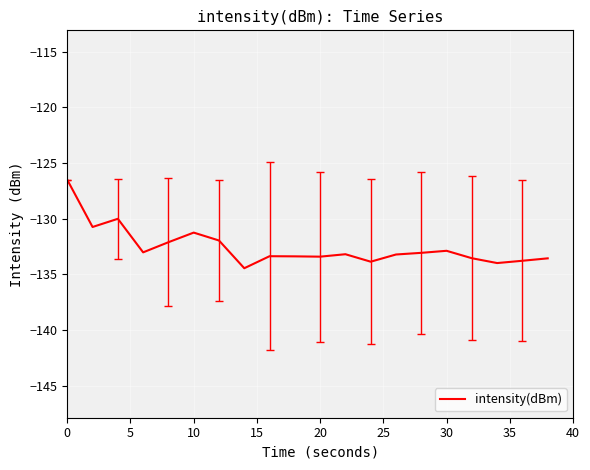

True or false: the data has more than 1 interior local peaks.

True